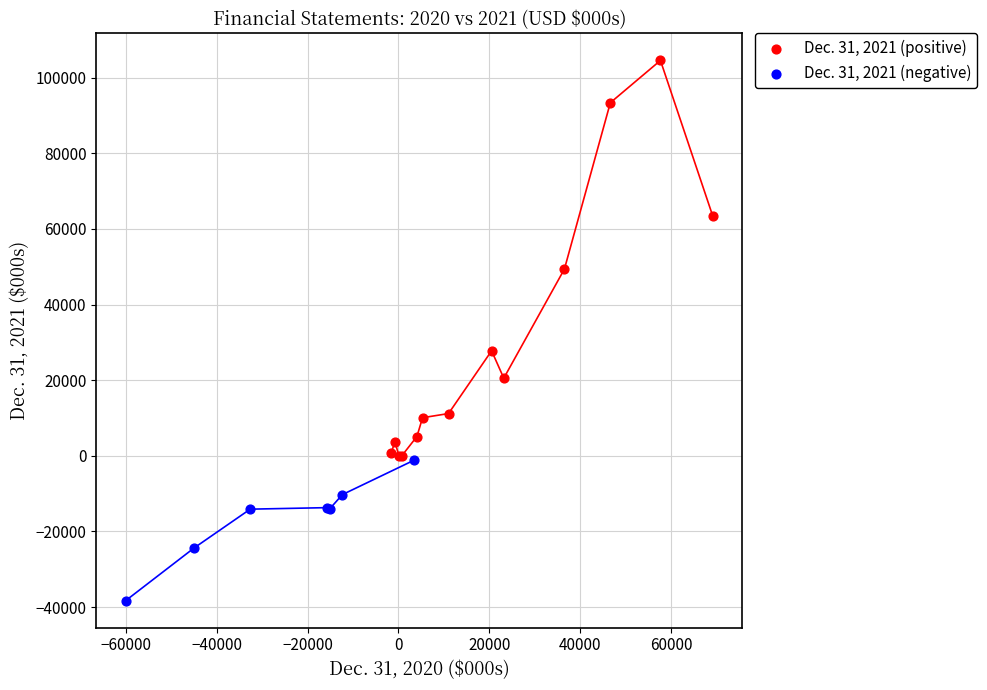

Which series contains the lowest Y value?

Dec. 31, 2021 (negative)